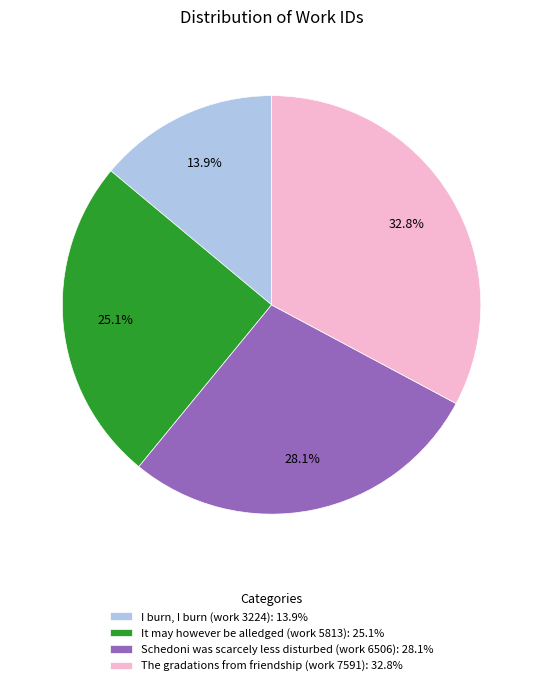

Is there any slice that represents more than half of the pie?

No